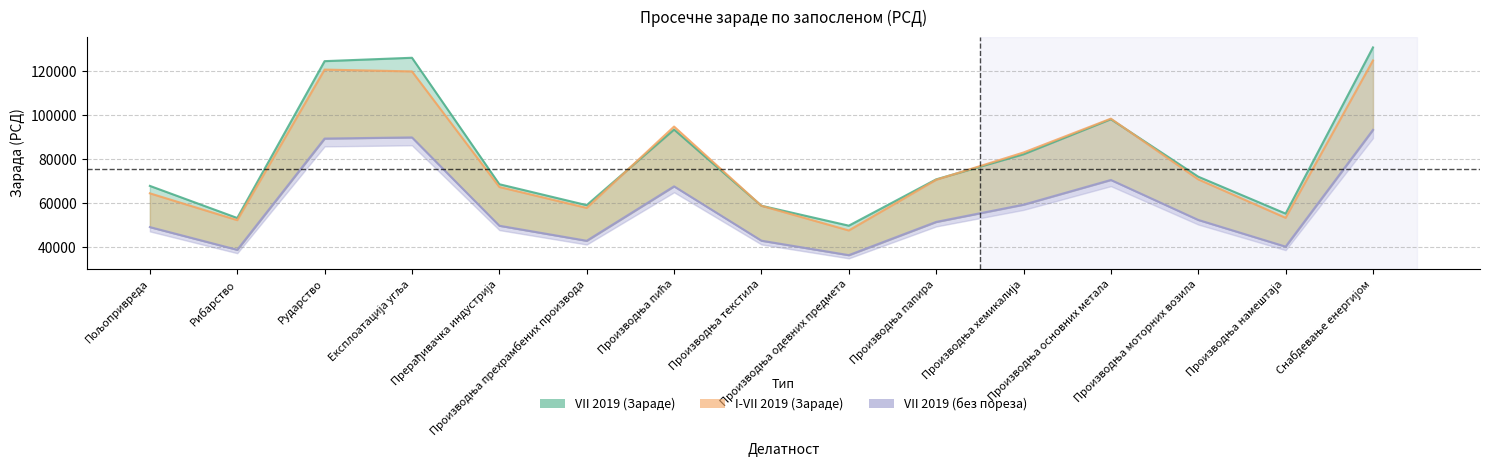

How many data points in VII 2019 (без пореза) are above 51463?

7